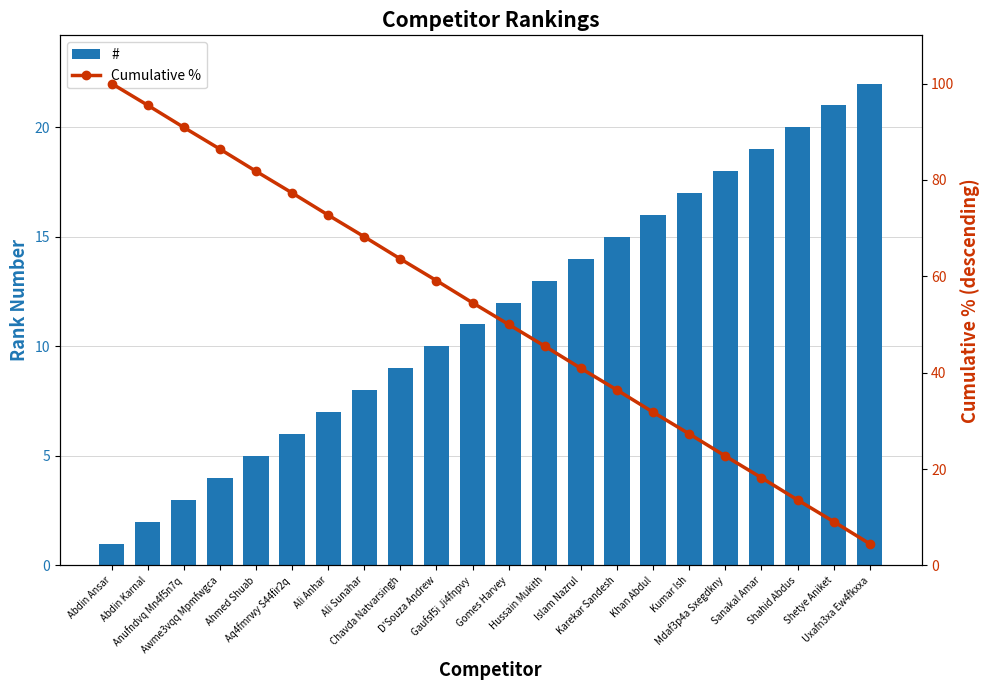

Are the bars grouped side by side (vs. stacked)?

Yes